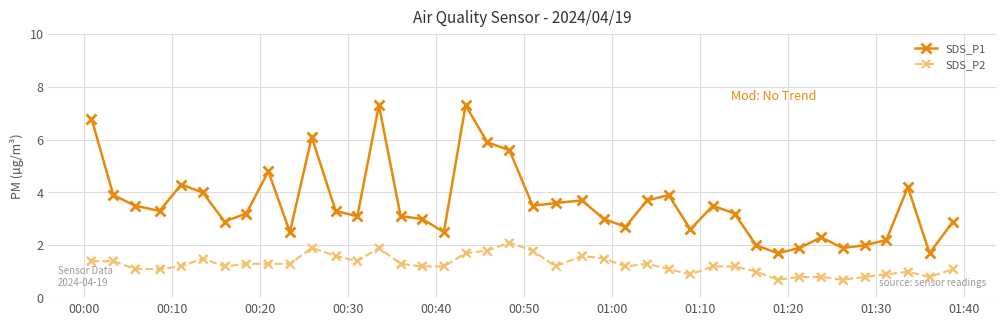

At how many categories does at least one series exceed 0?

40